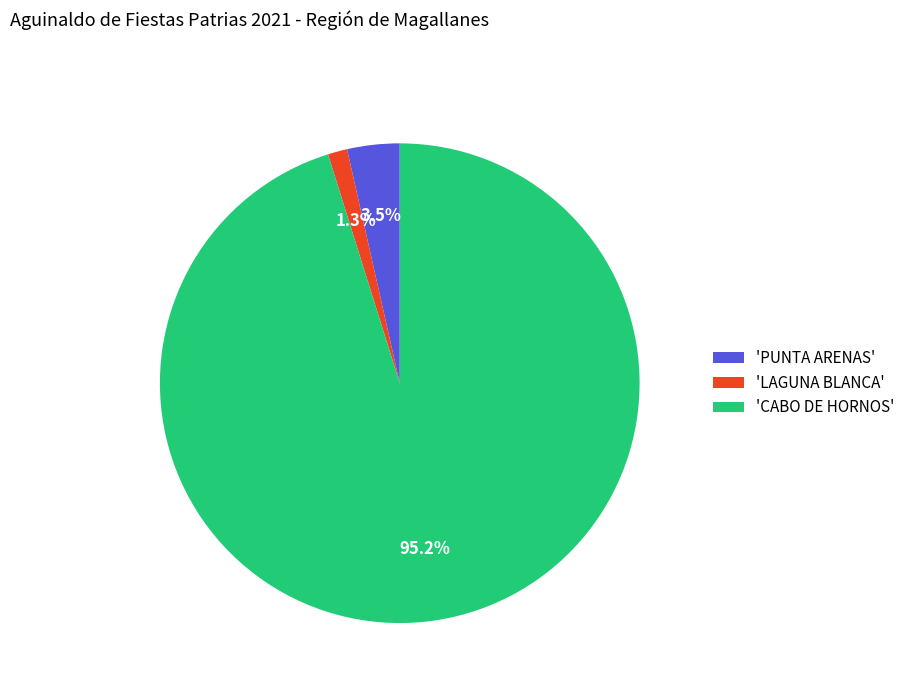

Which has a higher value, 'PUNTA ARENAS' or 'LAGUNA BLANCA'?

'PUNTA ARENAS'